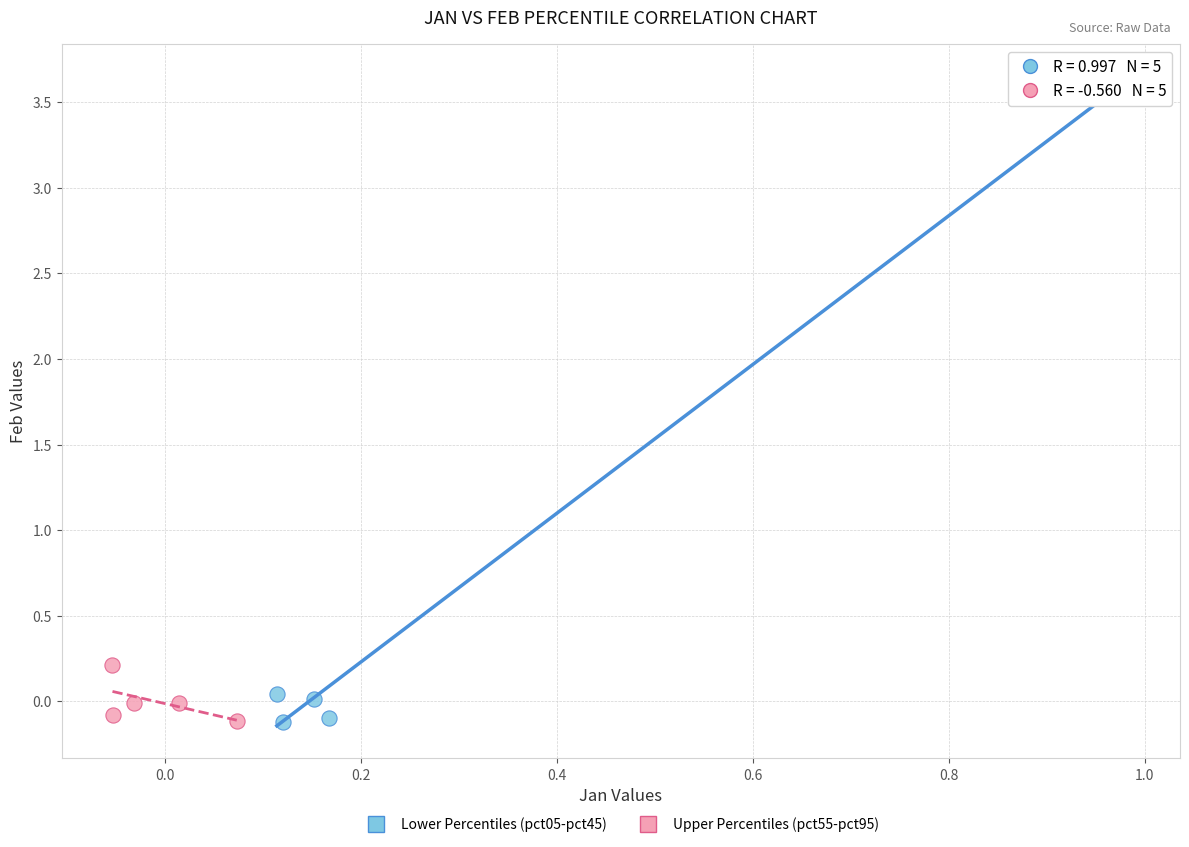

Which series contains the highest Y value?

Lower Percentiles (pct05-pct45)